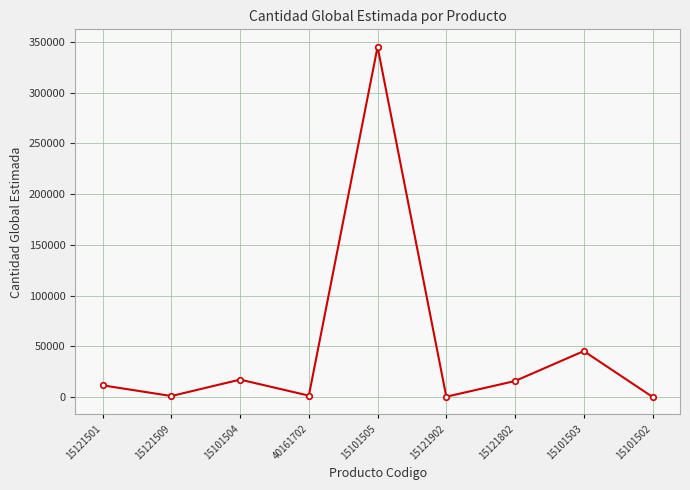

The chart shows a value of 11451 at 15121501. True or false?

True